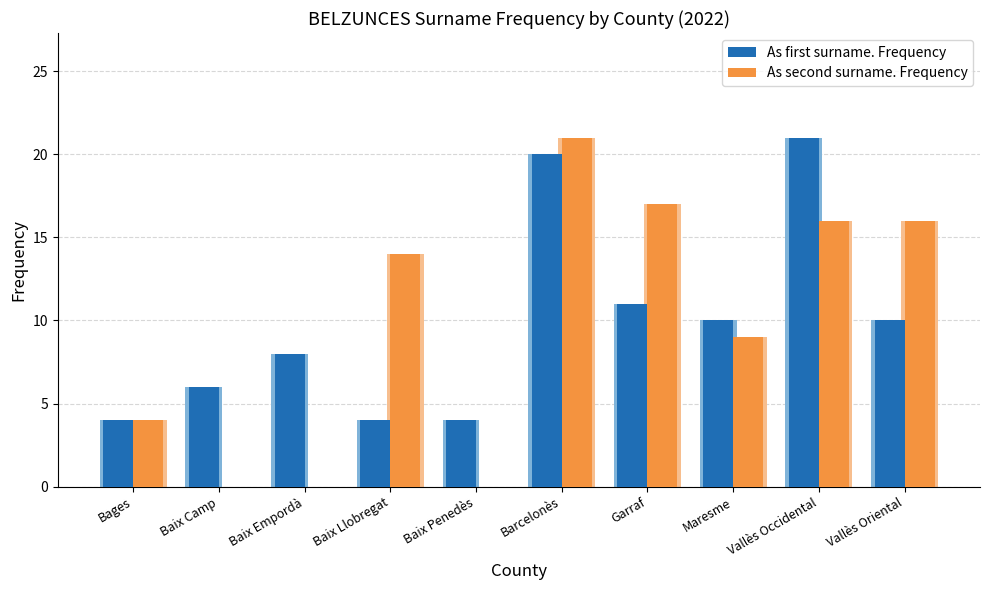

Read the As second surname. Frequency value at Garraf.

17